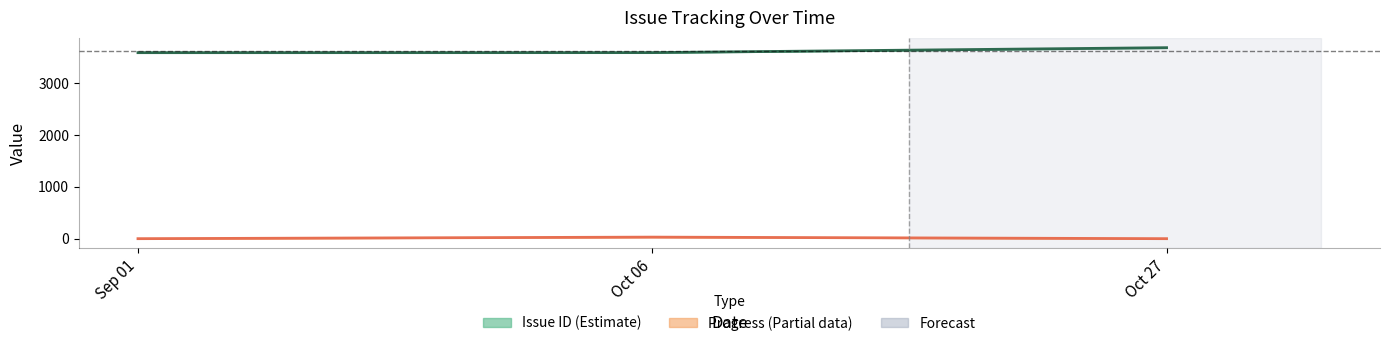

What is the sum of all Issue ID values?

47552